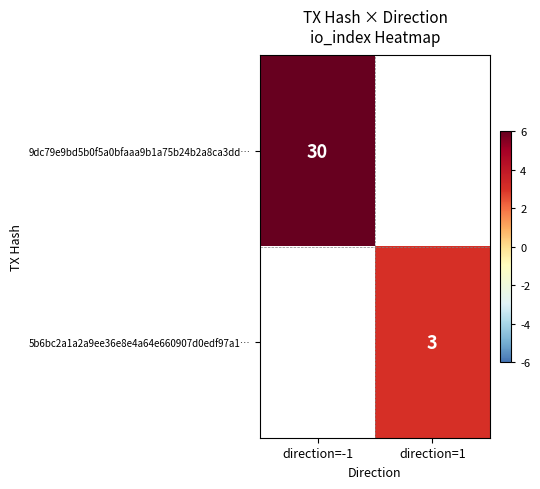

The value of 9dc79e9bd5b0f5a0bfaaa9b1a75b24b2a8ca3dd… at direction=-1 is 30. True or false?

True